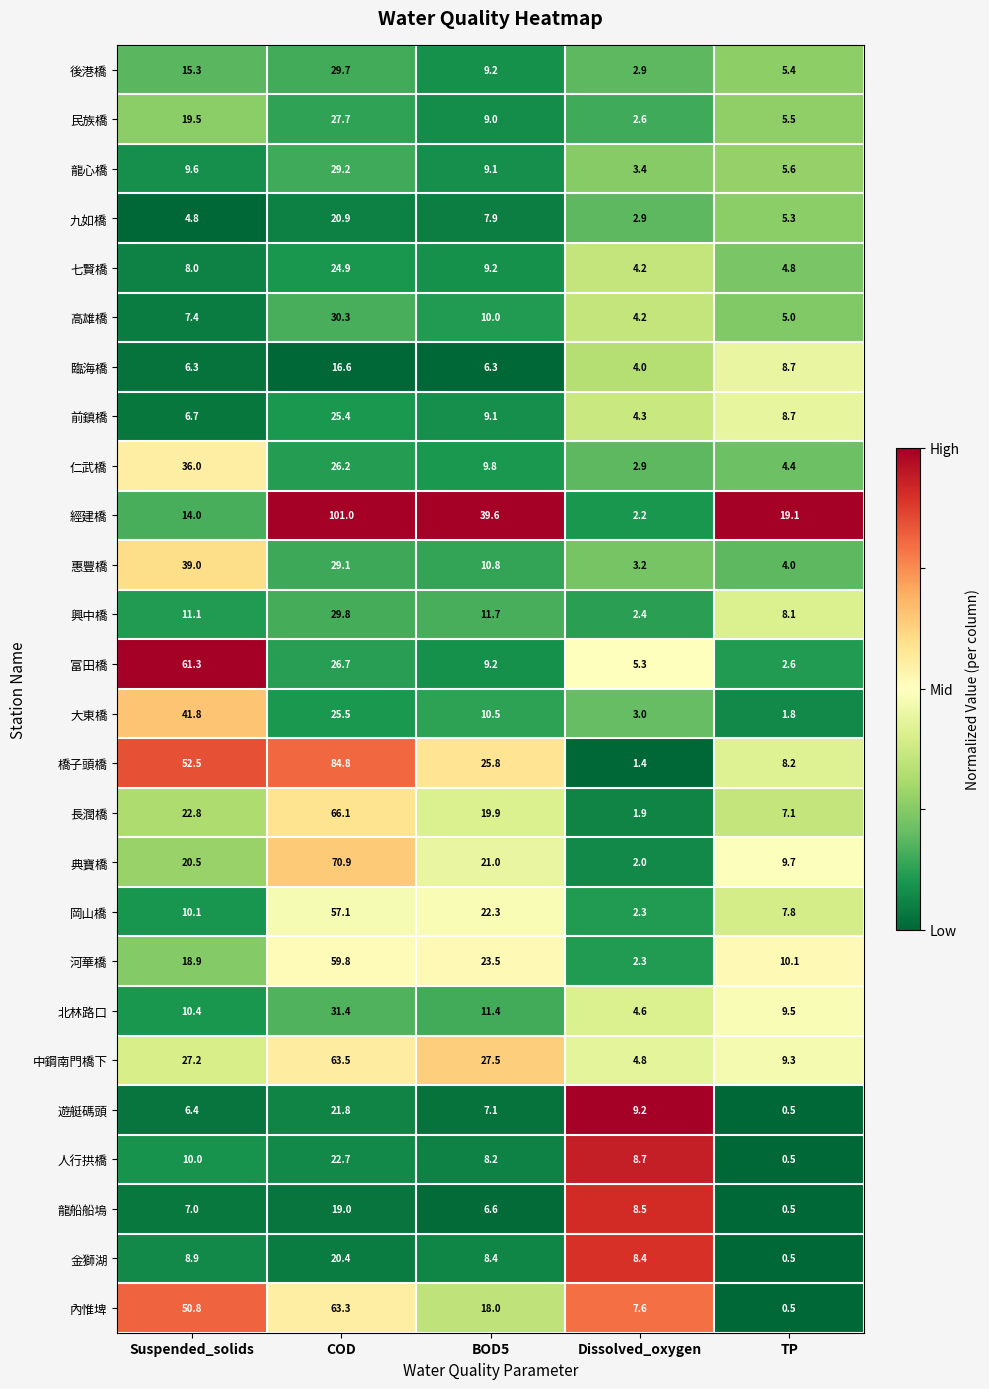

True or false: 民族橋 has a value of 5.5 at TP.

True